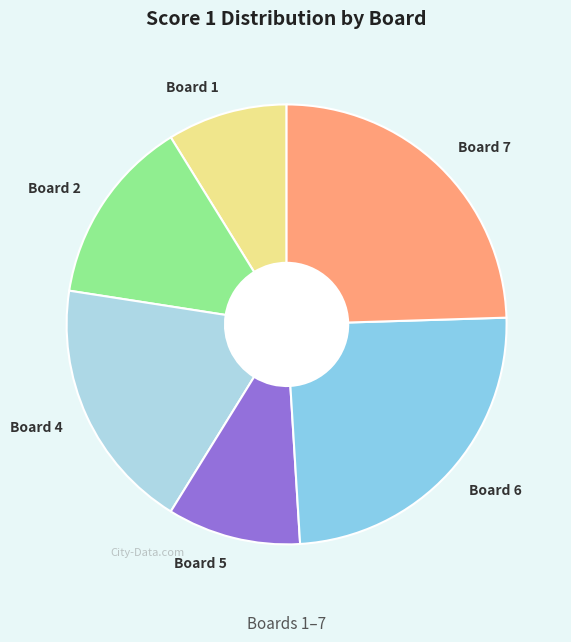

Does Board 5 represent more than half of the total?

No